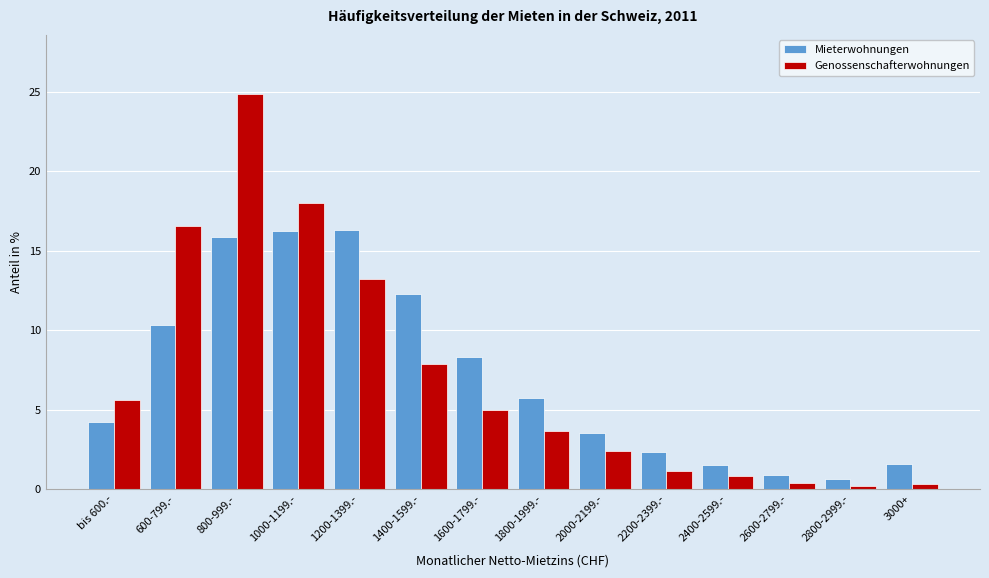

What is the lowest value of the Mieterwohnungen series?

0.7